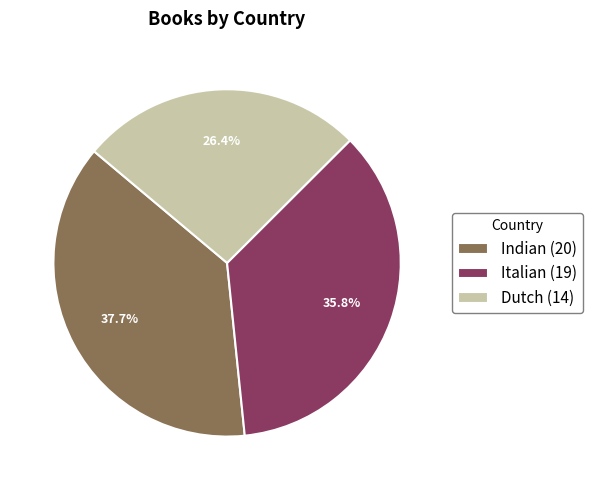

How many slices are in this pie chart?

3